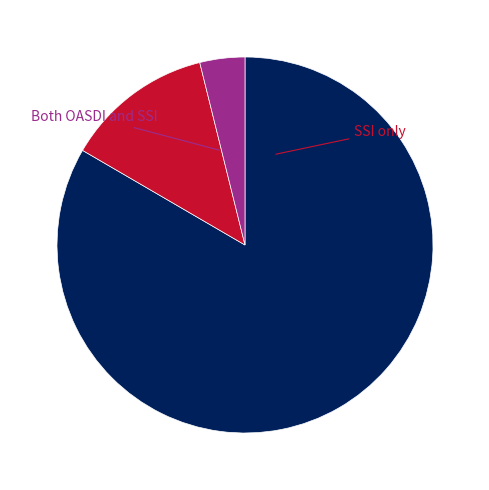

To the nearest percent, what is the average slice percentage?

33%